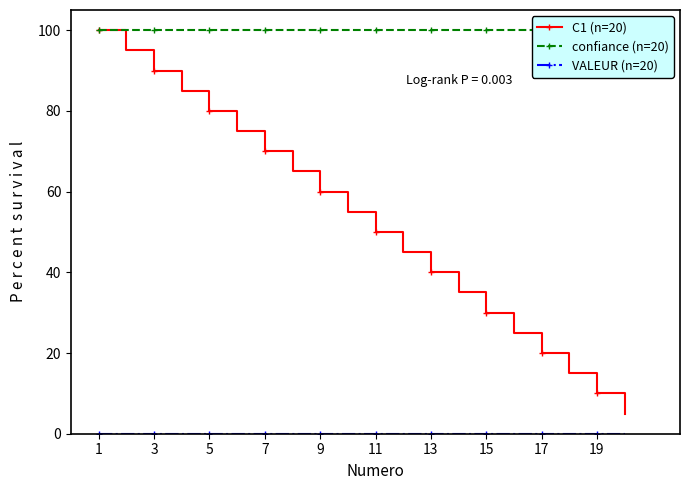

True or false: C1 (n=20) has more than 2 interior local peaks.

False